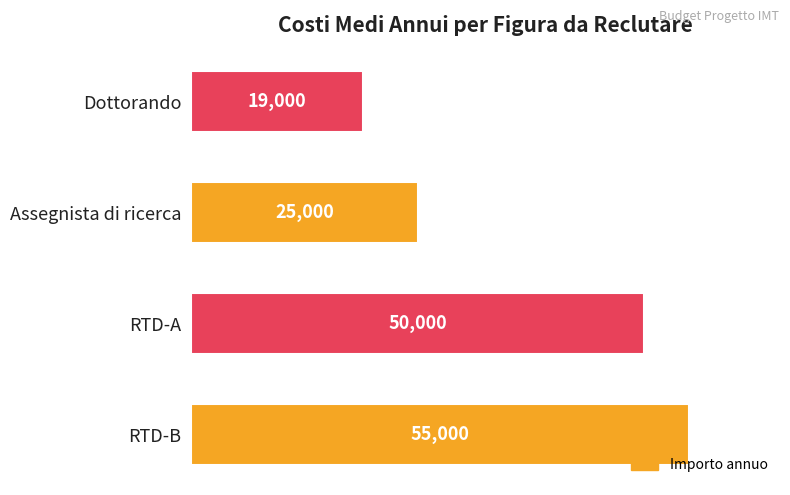

Reading top to bottom, extract all data points from this chart.

Dottorando=19000	Assegnista di ricerca=25000	RTD-A=50000	RTD-B=55000